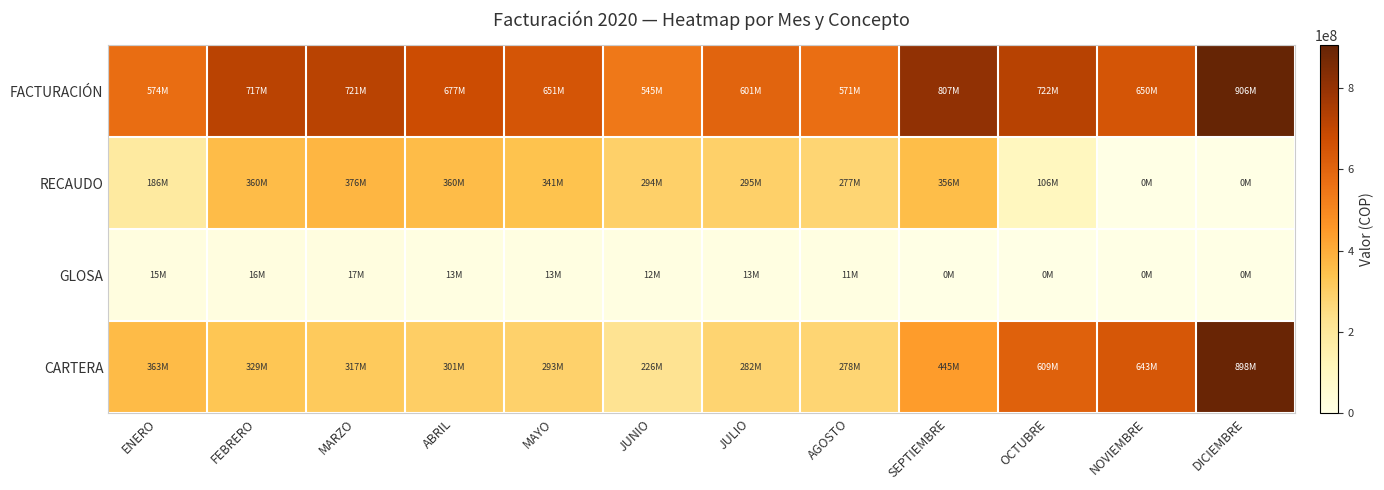

At JULIO, list the series in order from largest to smallest.

FACTURACIÓN, RECAUDO, CARTERA, GLOSA